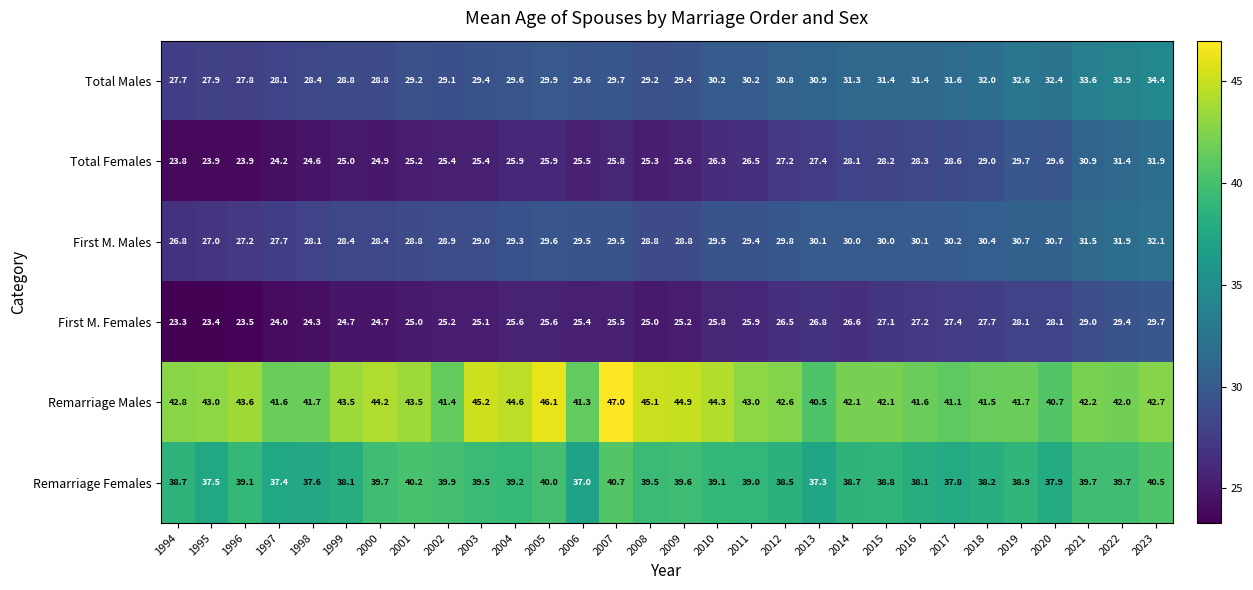

True or false: Total Females has a value of 13.1 at 2009.

False